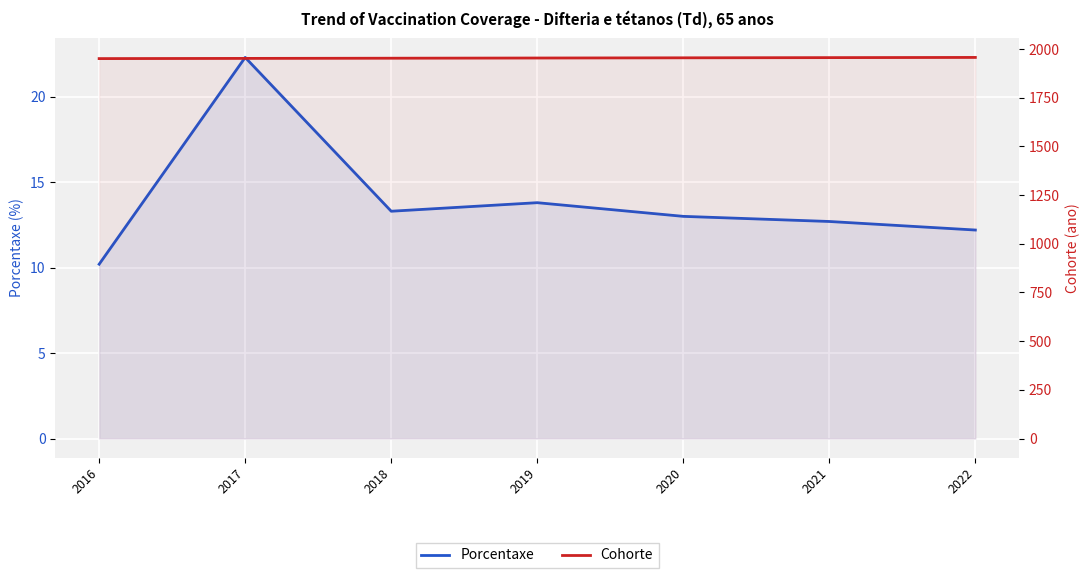

List the series in order of their peak value, highest first.

Cohorte, Porcentaxe